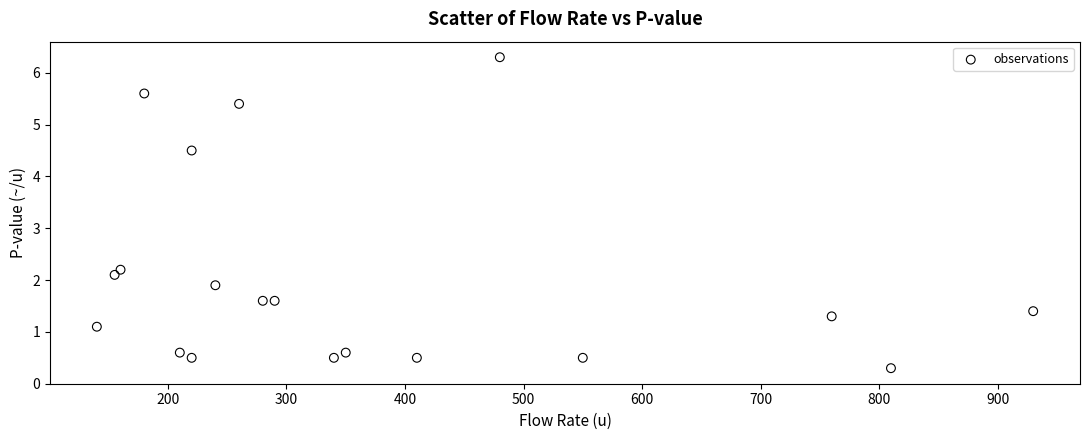

What is the range of Y values (max minus min)?

6.0